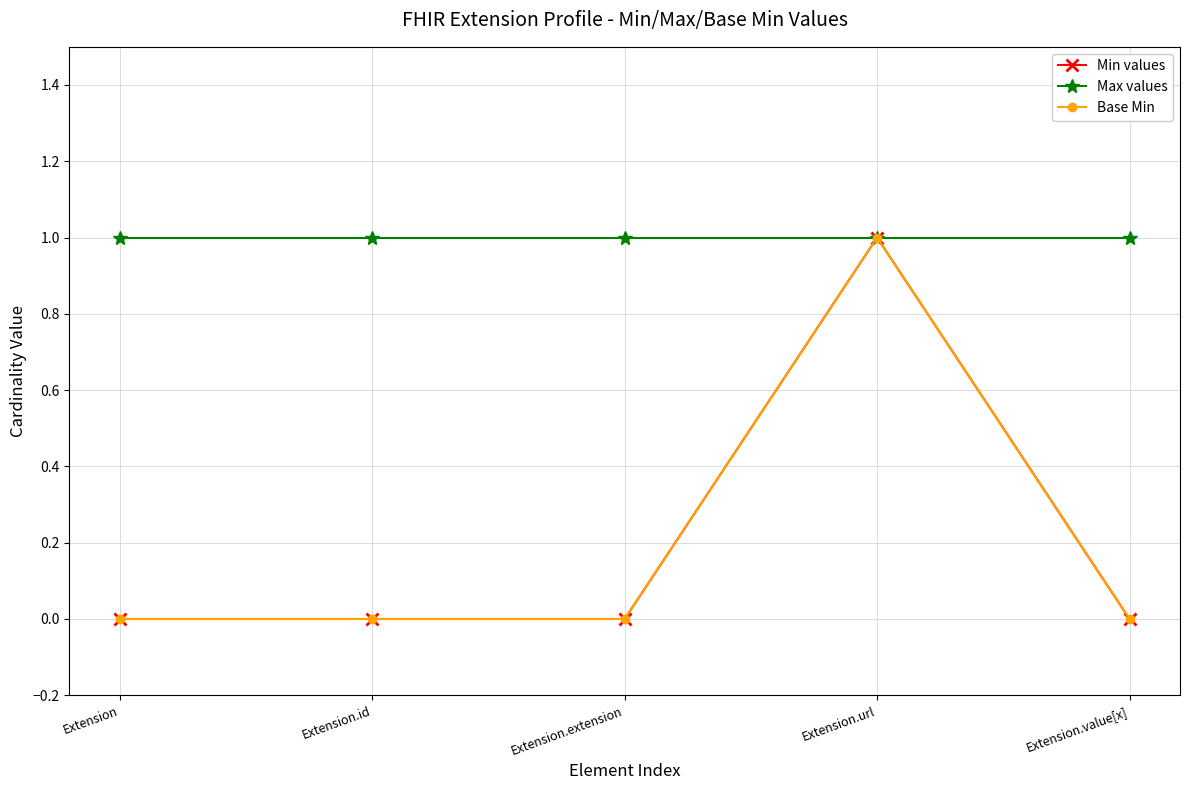

At how many categories does at least one series exceed 0?

5